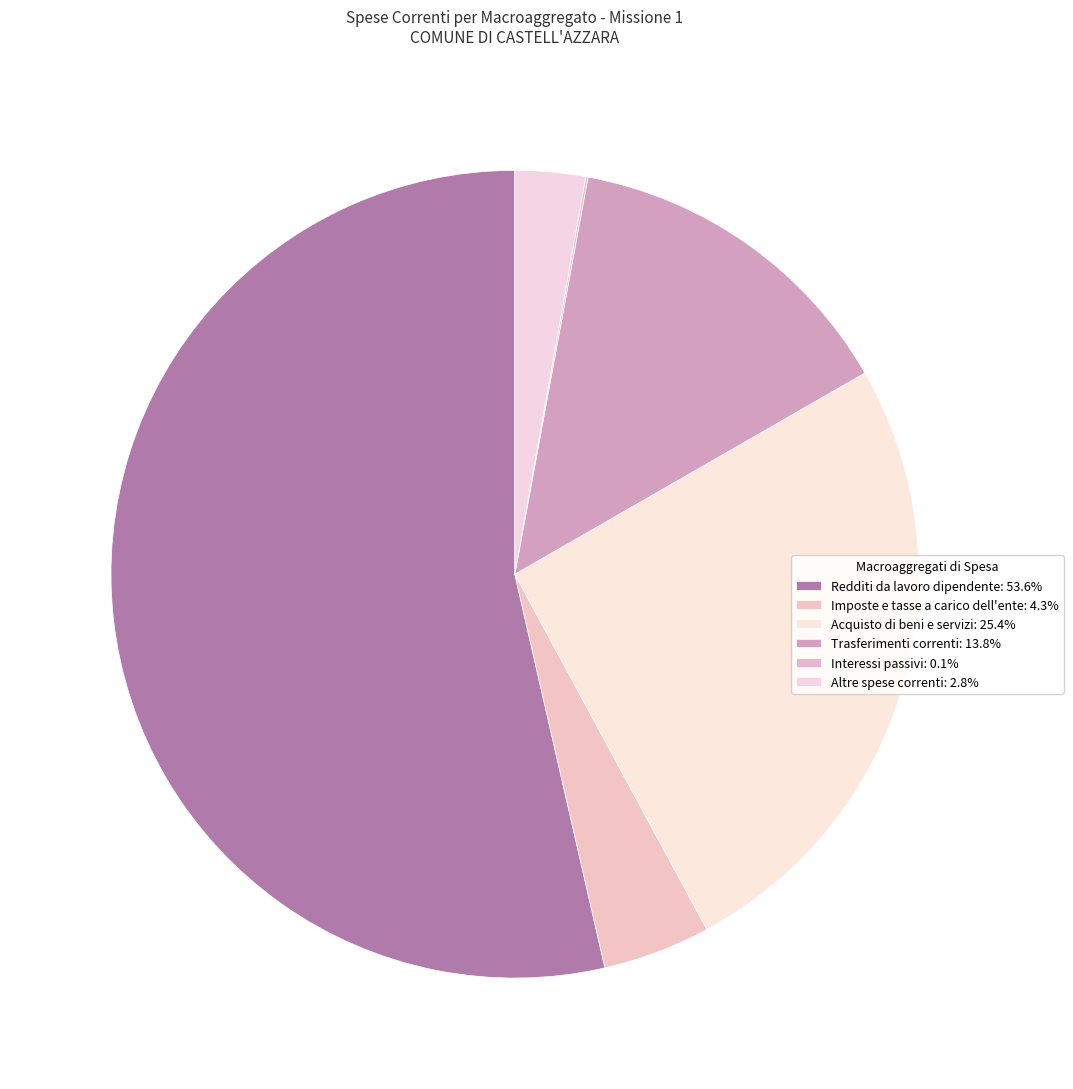

How much of the chart is everything except Altre spese correnti?

97.2%